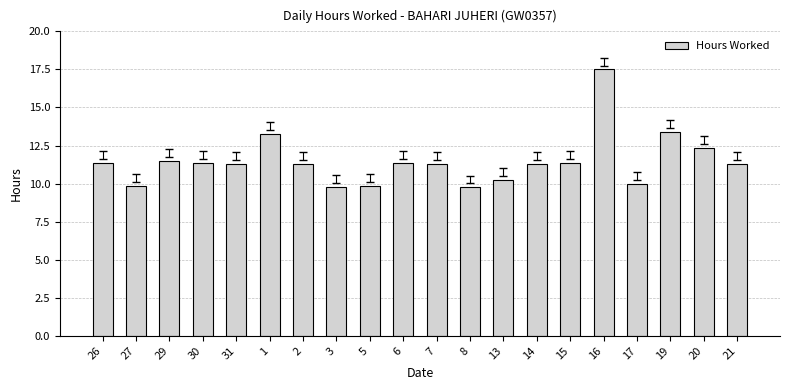

The value at 29 is 11.5. True or false?

True